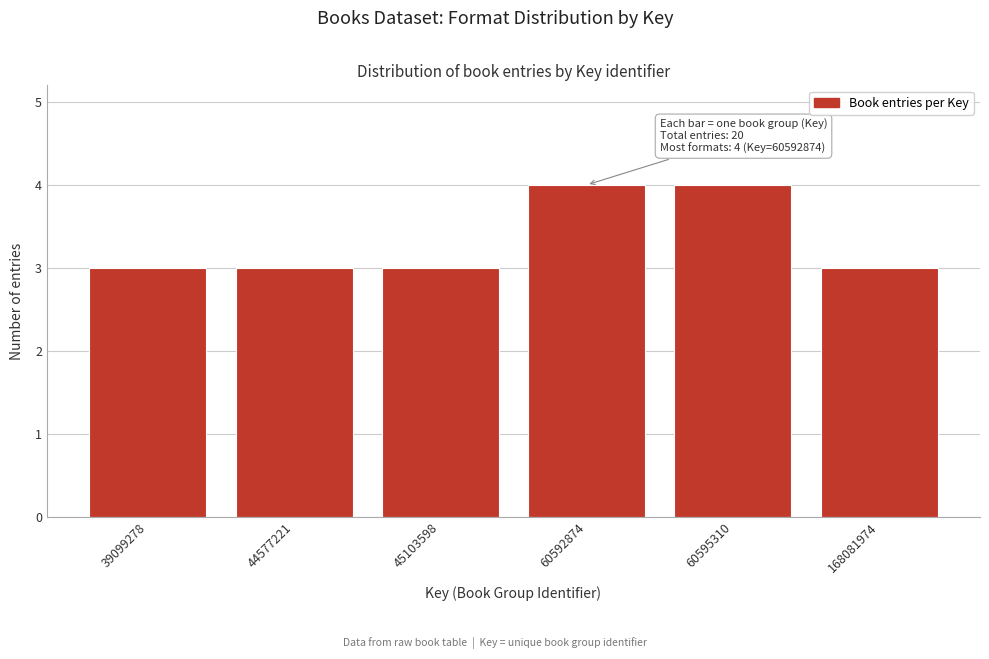

Reading left to right, what are all the values shown in this chart?

3	3	3	4	4	3